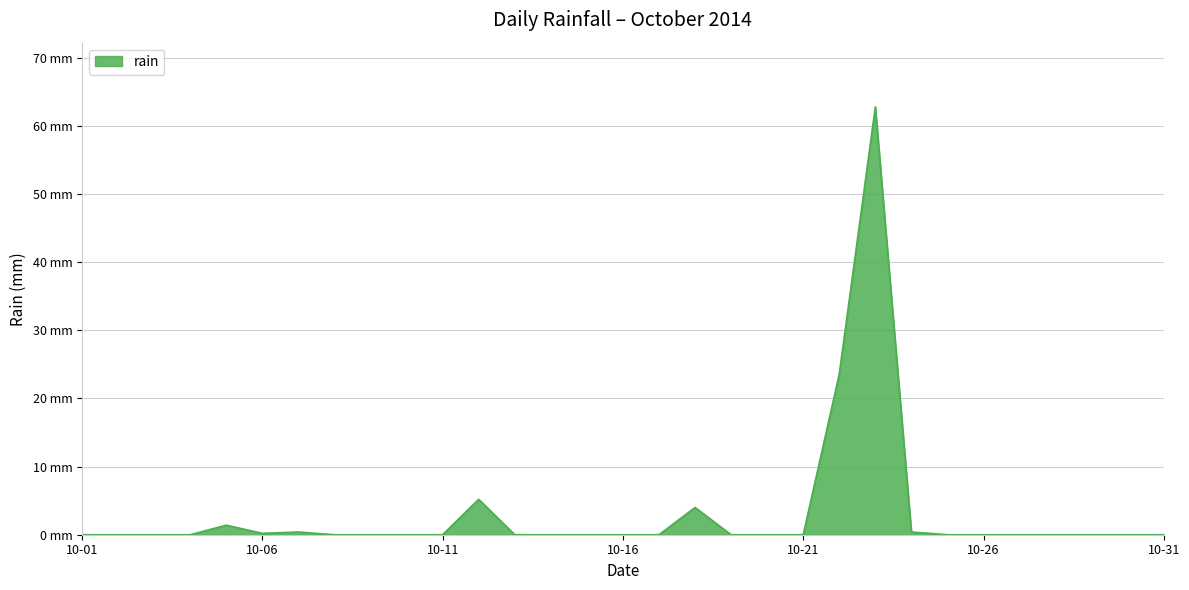

At which category does the data reach its first local peak?

2014-10-05